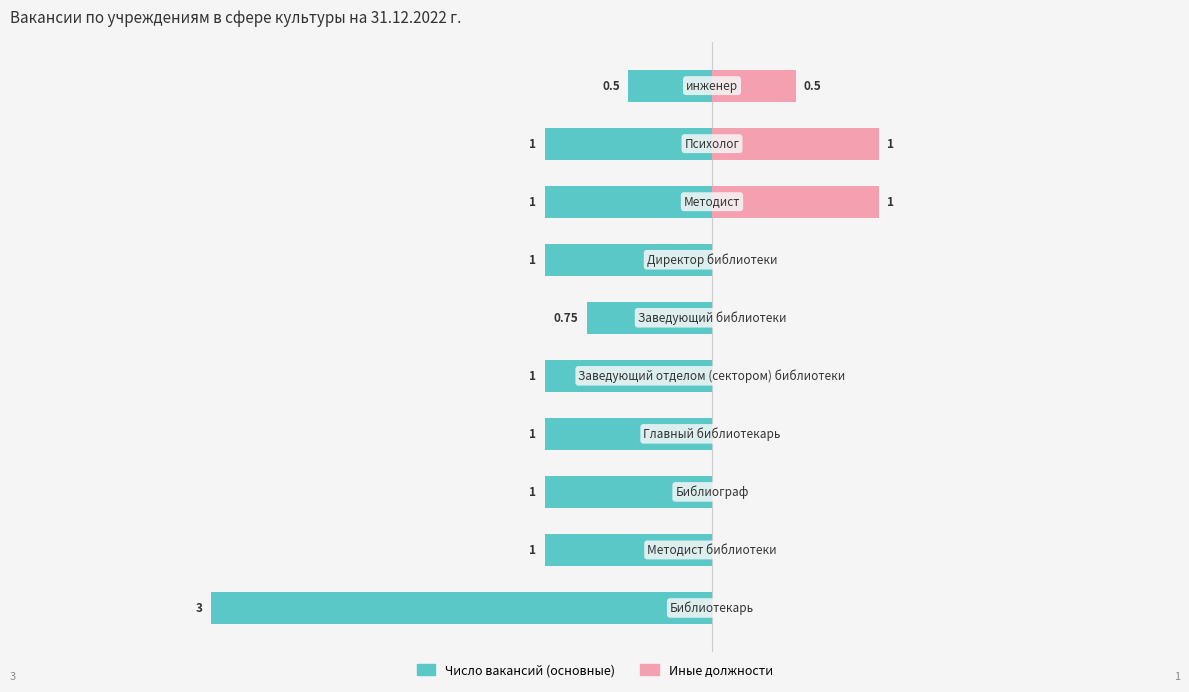

What is the difference between the maximum and minimum values in the Число вакансий (основные) series?

2.5